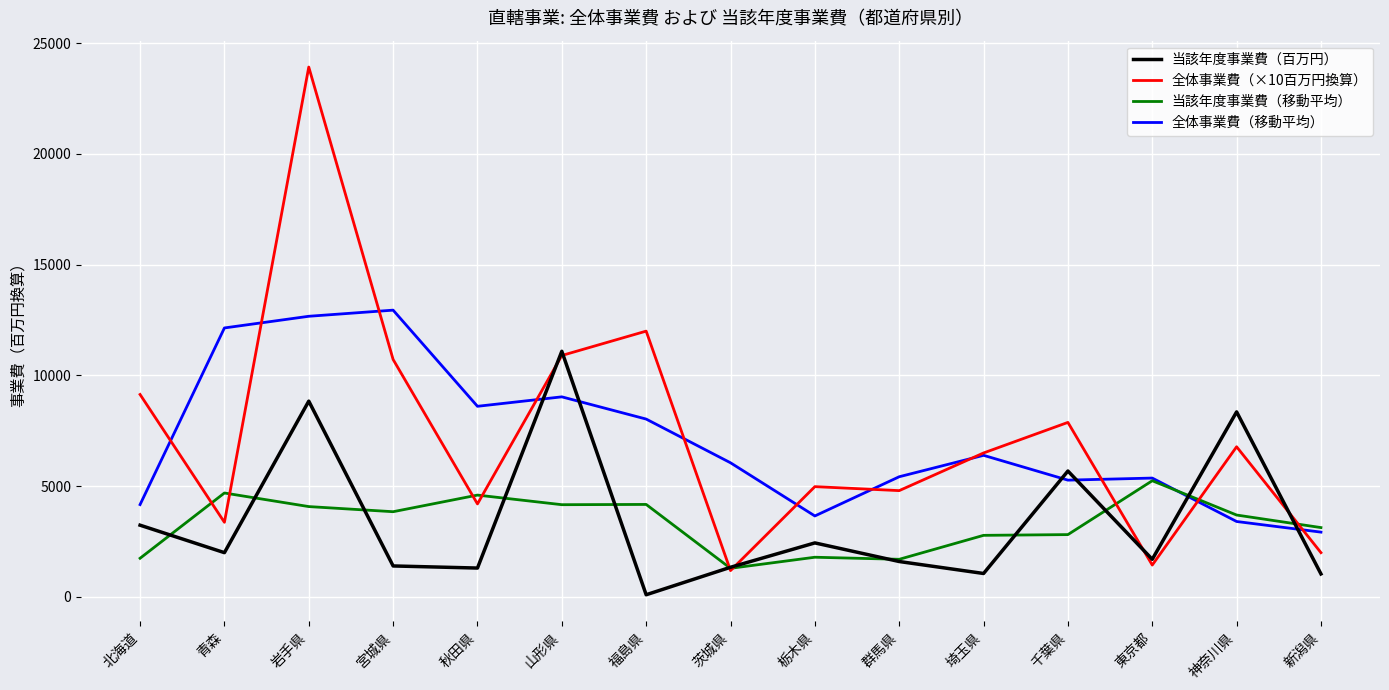

Where do 当該年度事業費（百万円） and 全体事業費（移動平均） first cross each other?

秋田県 and 山形県